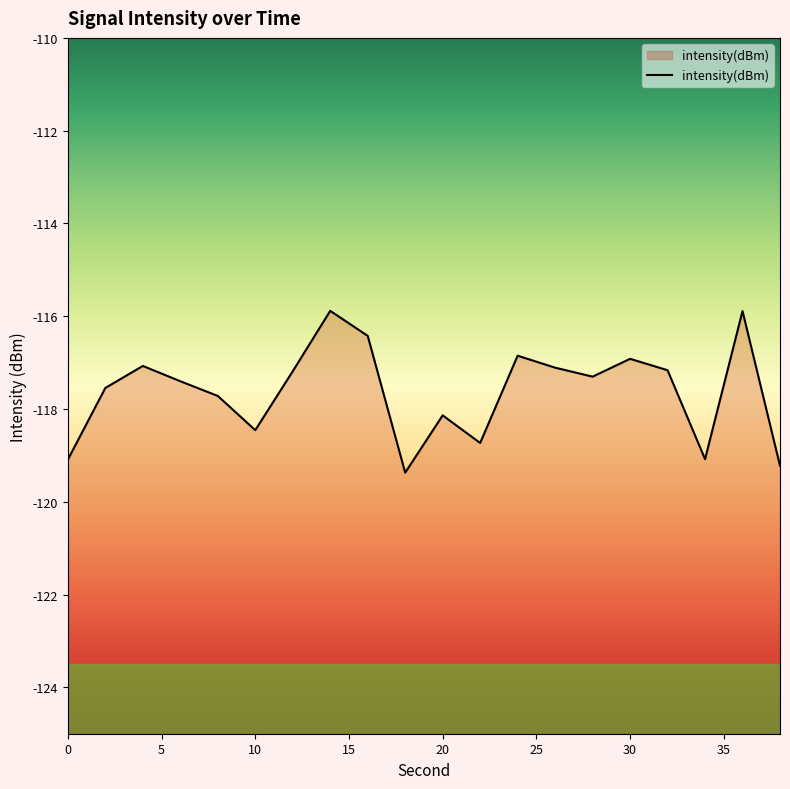

How many interior local valleys (lower than both neighbors) does the data have?

5